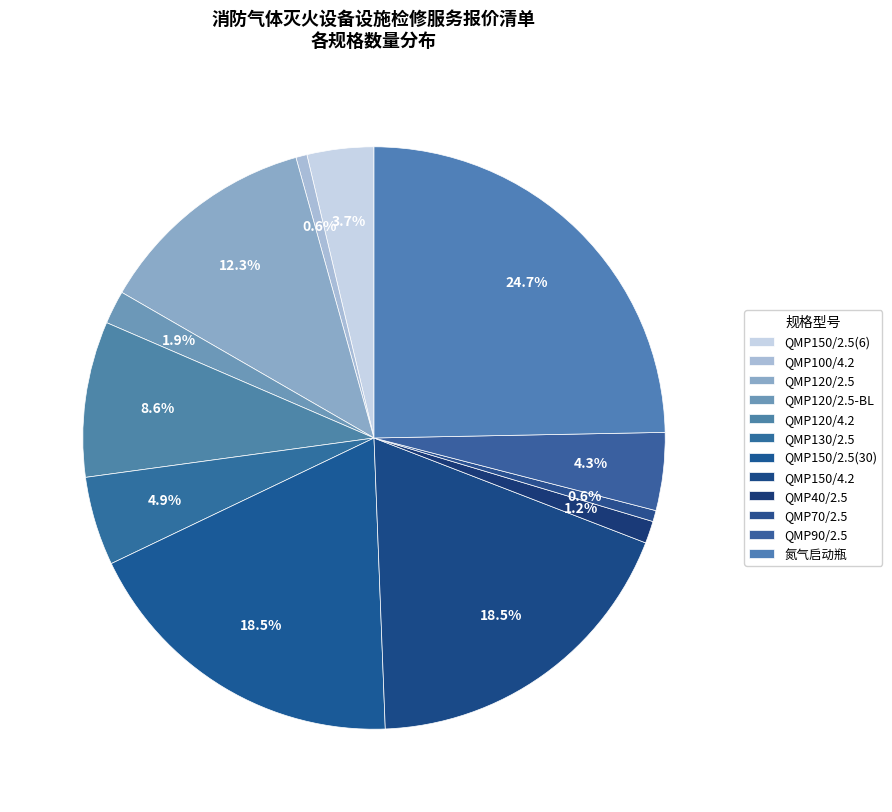

Count the number of slices in the pie.

12